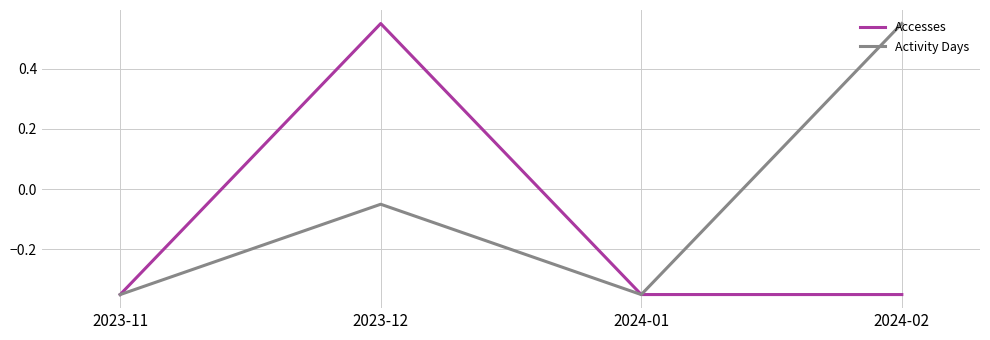

Is it true that Activity Days equals 0.9 at 2024-02?

False